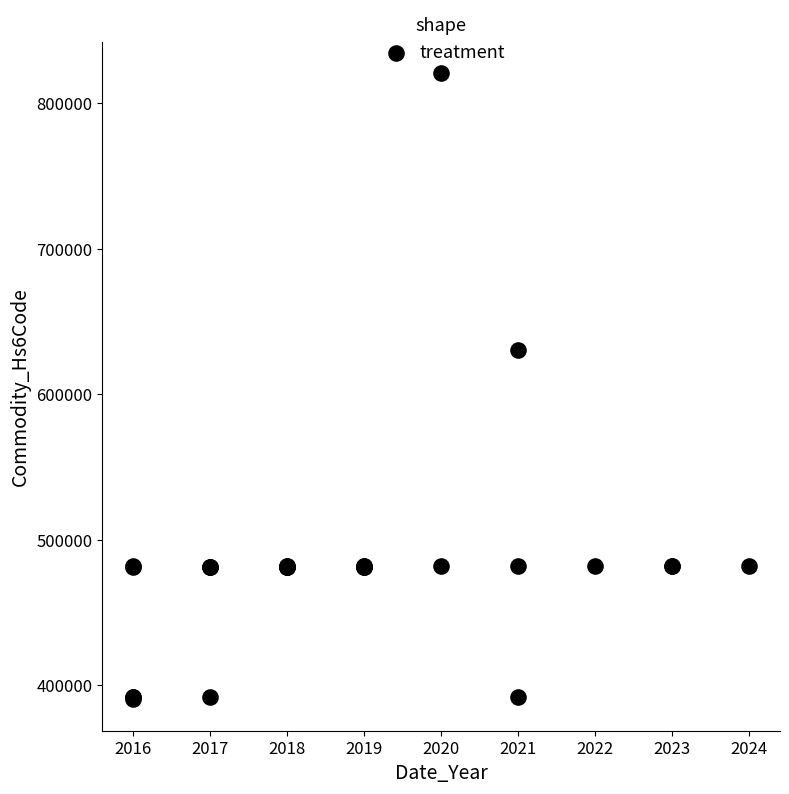

What Y value in the scatter plot is closest to 605520?

630710